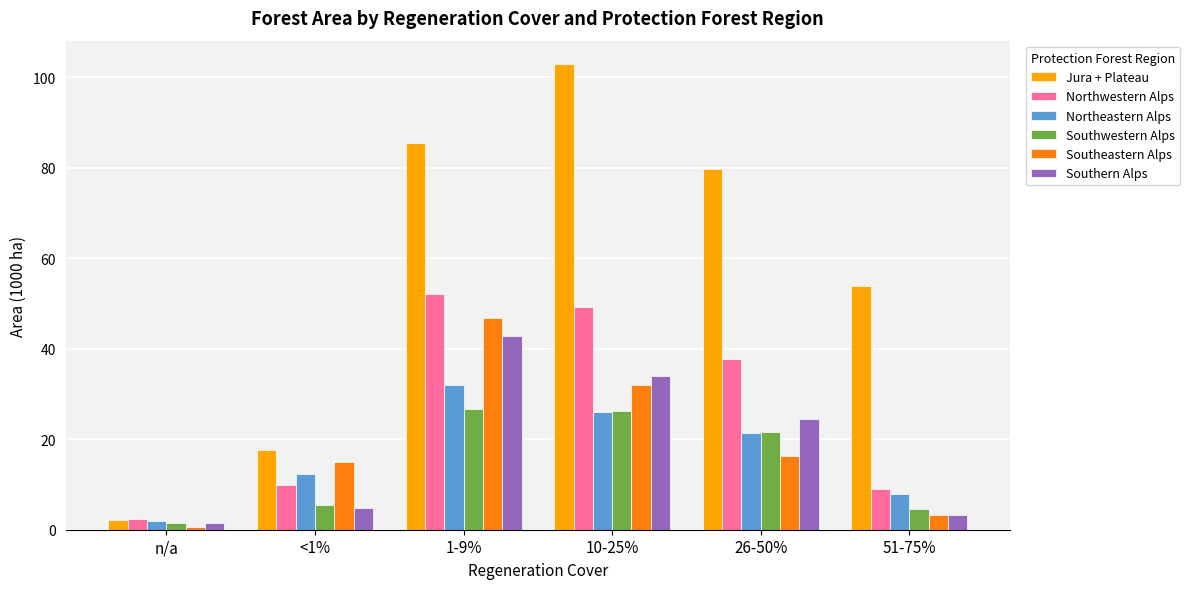

What is the greatest value displayed?

102.9